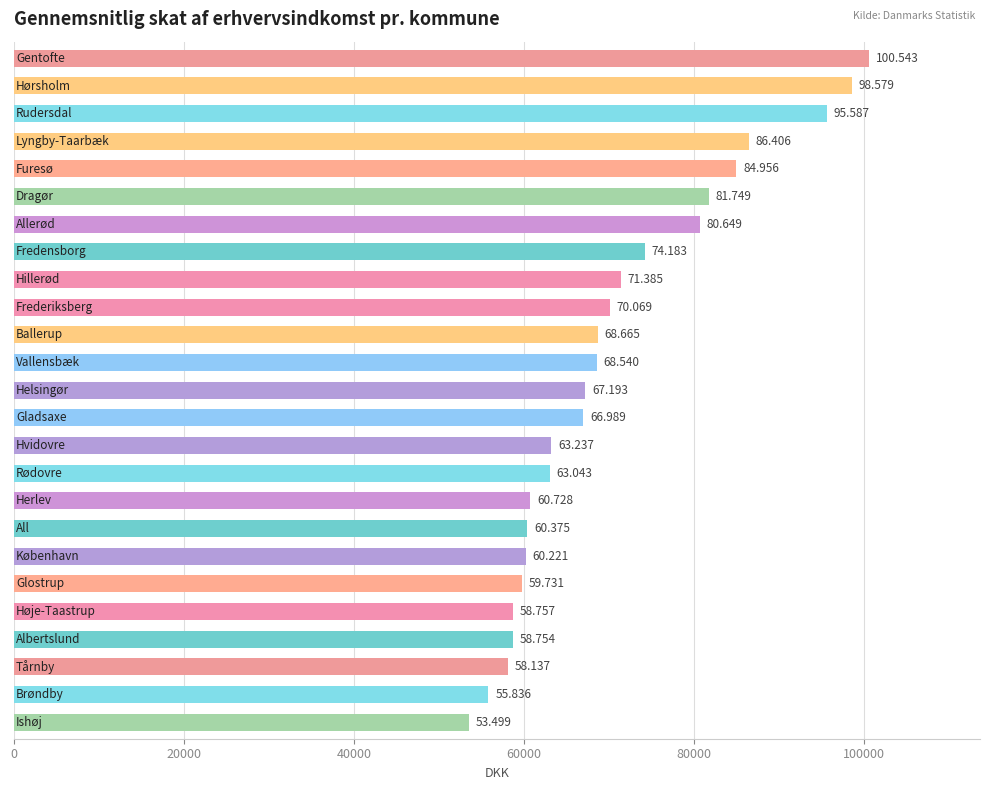

Are the bars horizontal?

Yes